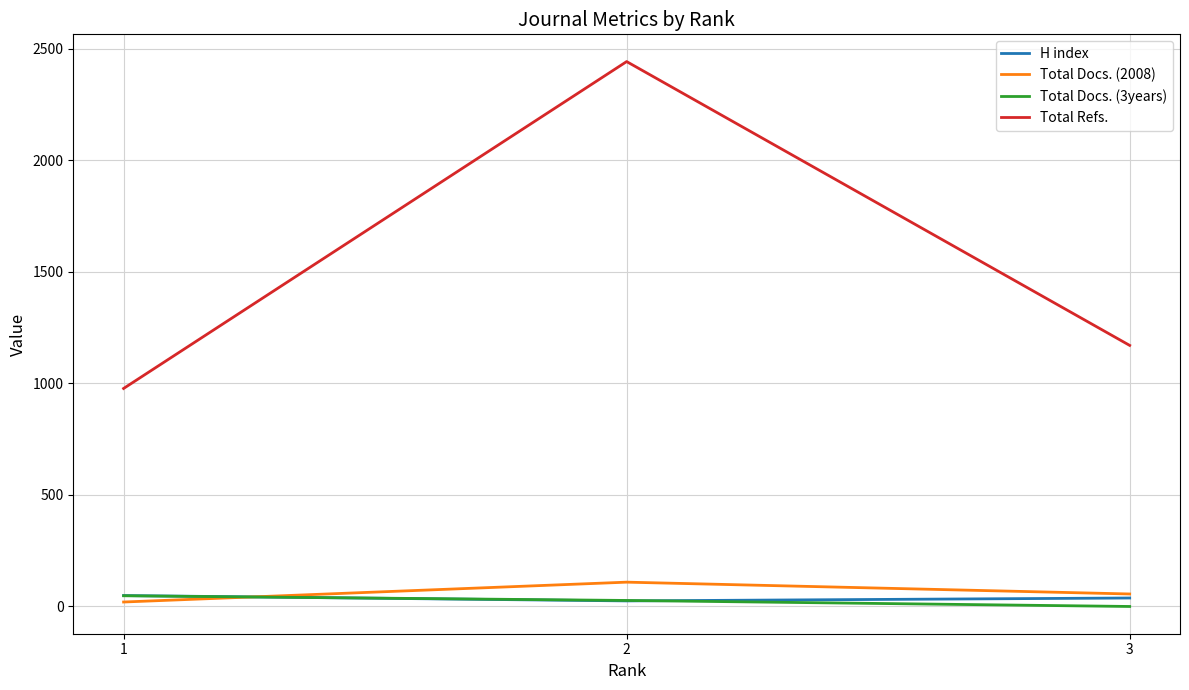

What is the minimum value for Total Docs. (2008)?

20